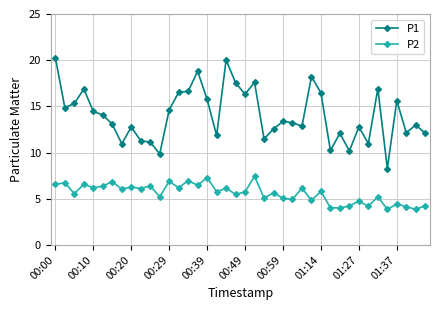

What is the minimum value shown in the chart?

3.9